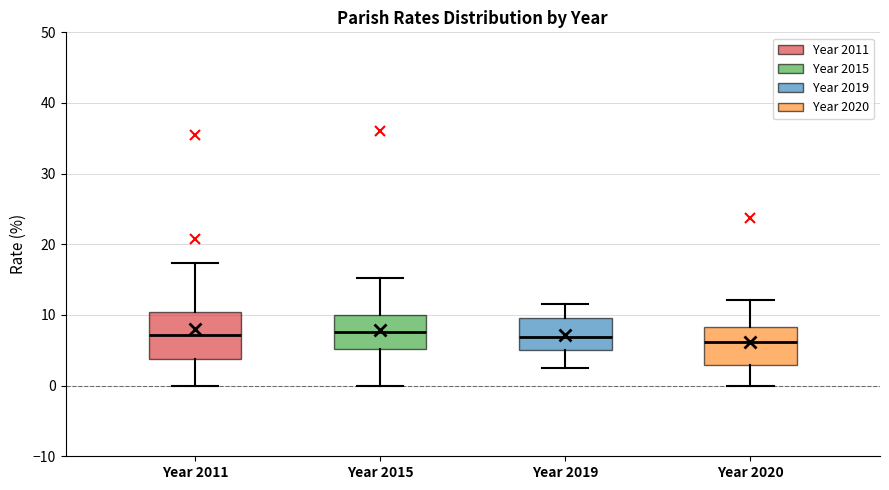

Reading left to right, transcribe this box plot: for each box, give where its median line is, the range the box spans, and where its two whiskers end, as read against the y-axis. The values are not printed on the chart, so give them approximately, as read against the axis.

Year 2011: median 7, box 4 to 10, whiskers 0 to 17
Year 2015: median 8, box 5 to 10, whiskers 0 to 15
Year 2019: median 7, box 5 to 10, whiskers 2 to 12
Year 2020: median 6, box 3 to 8, whiskers 0 to 12